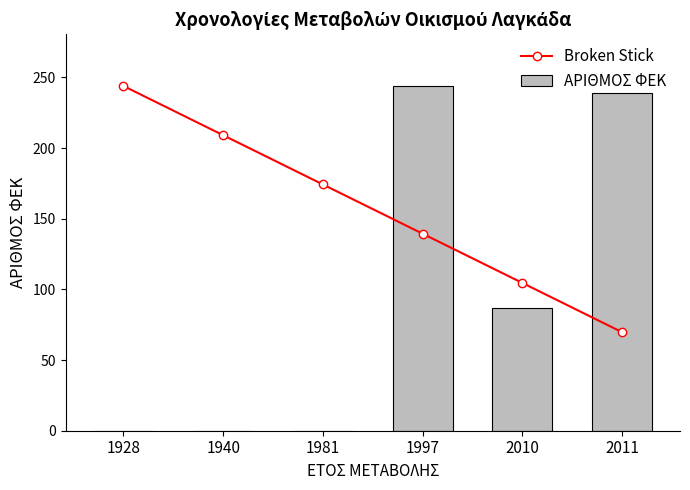

At which category does the chart reach its peak across all series?

1928